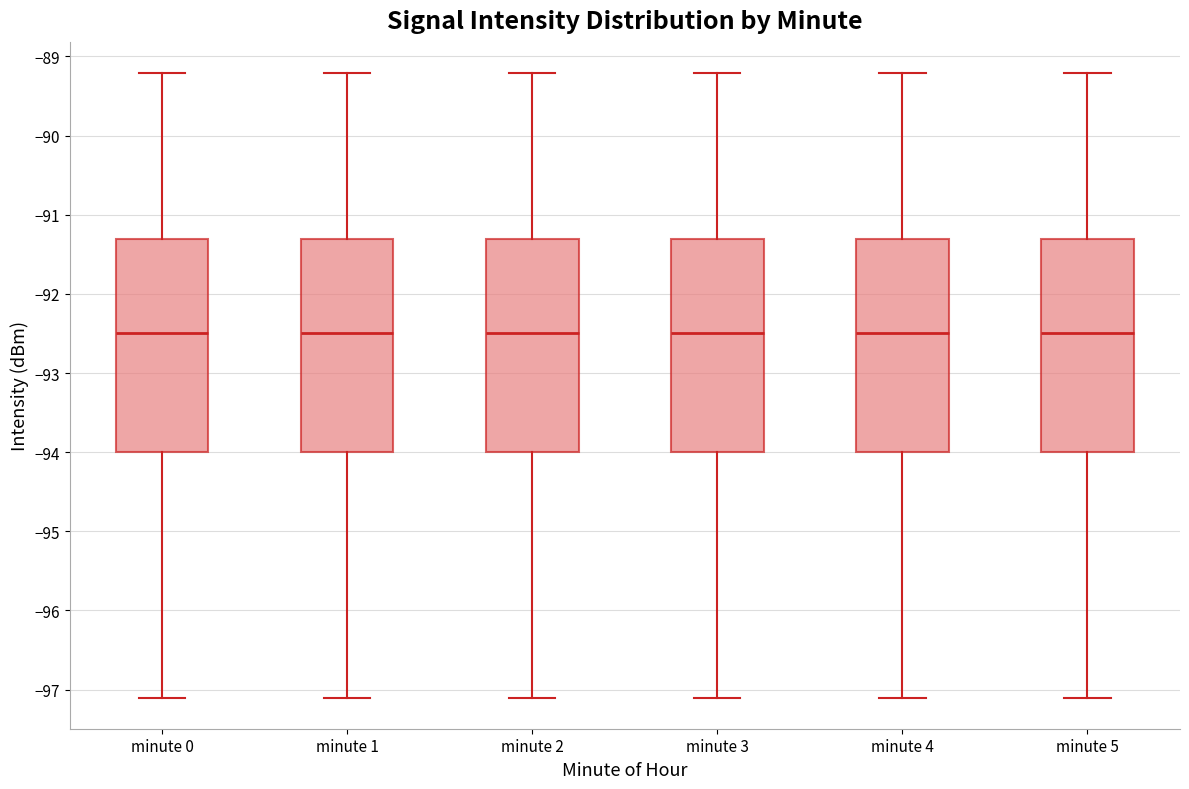

Where is the upper edge of the box for minute 4 on the y-axis? The values are not printed on the chart, so give them approximately, as read against the axis.

-91.3